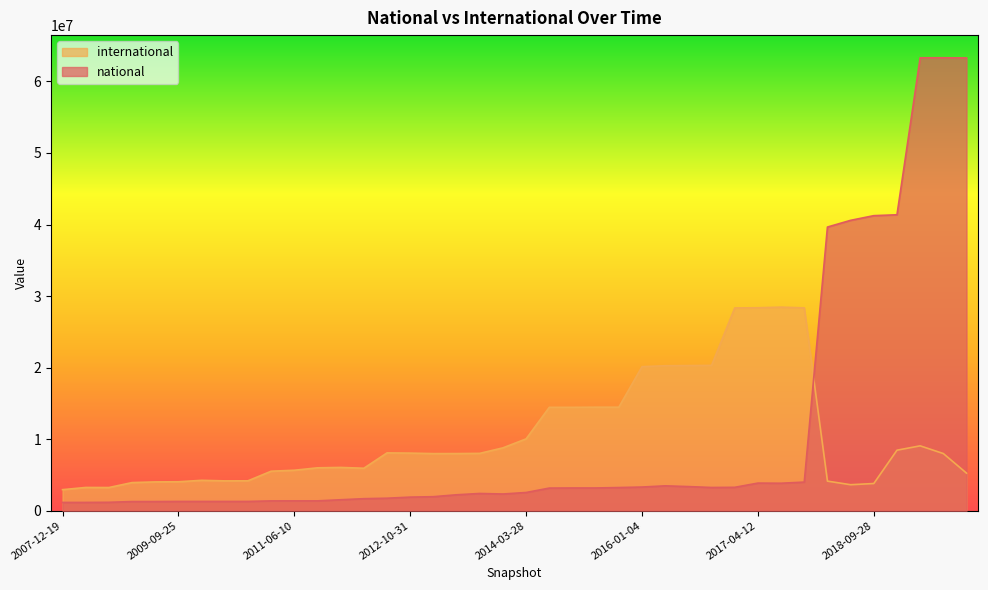

Which series has the widest spread of values?

national